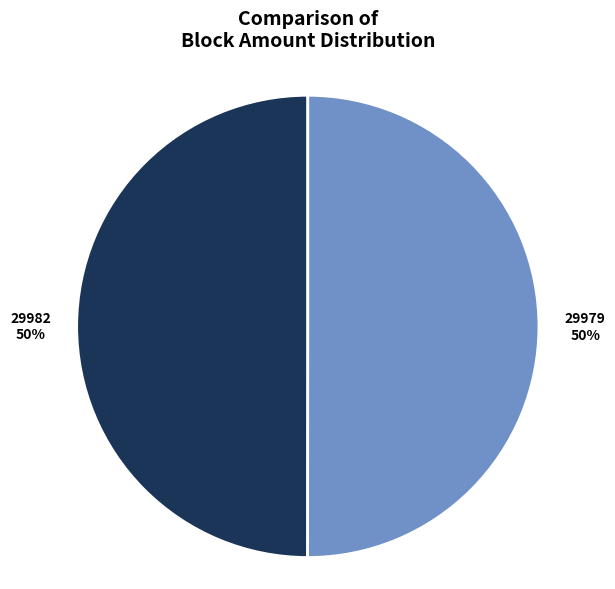

To the nearest percent, what is the average slice percentage?

50%